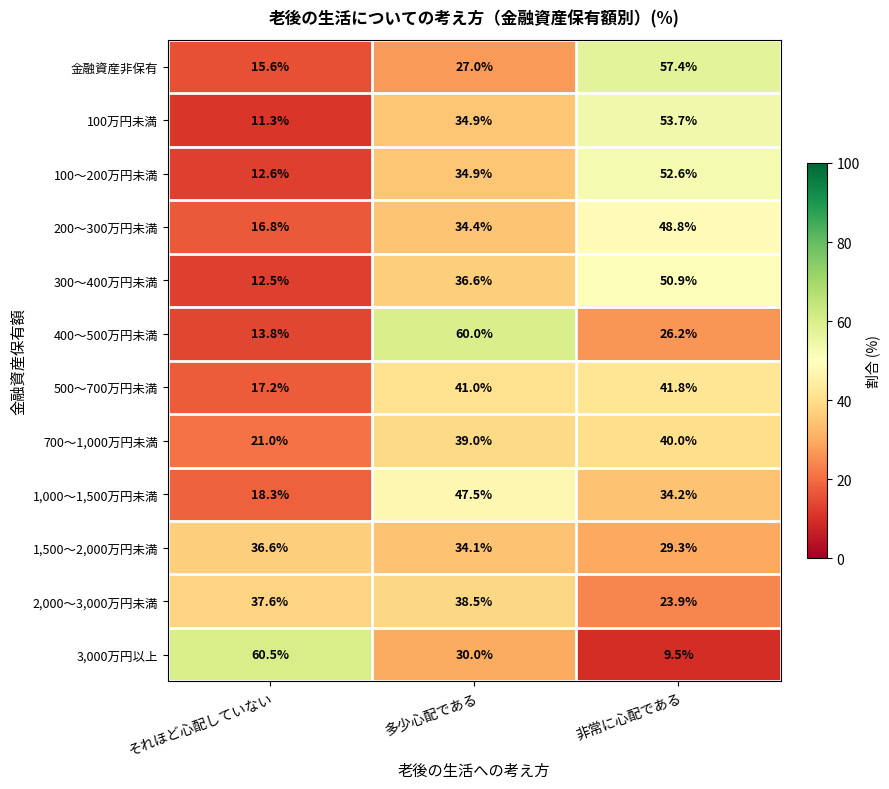

How many values in the 400～500万円未満 series are below 26?

1